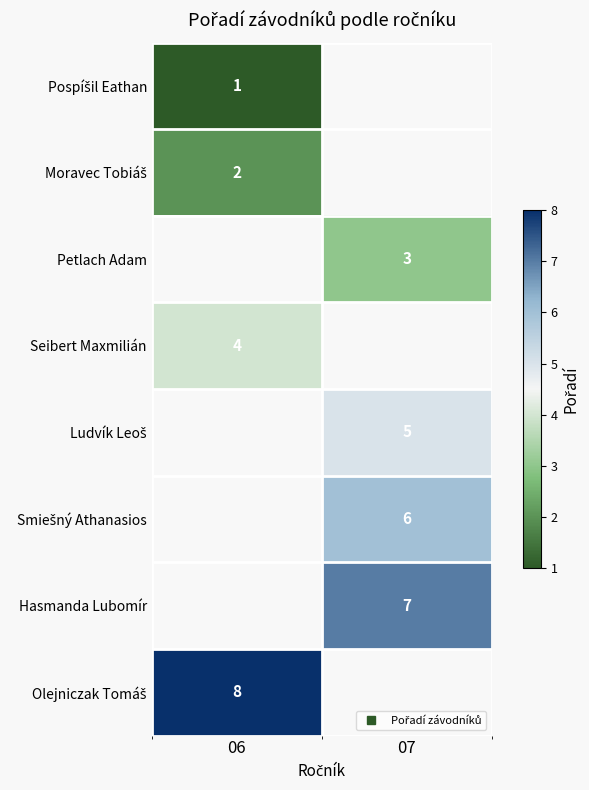

Which category has the highest value across all series?

06